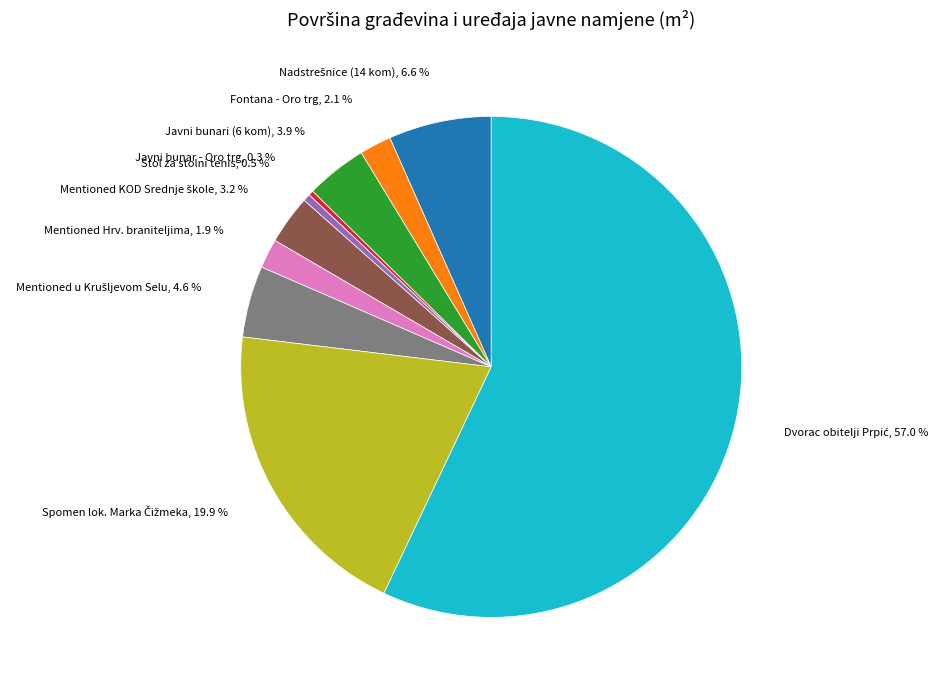

Is there any slice that represents more than half of the pie?

Yes